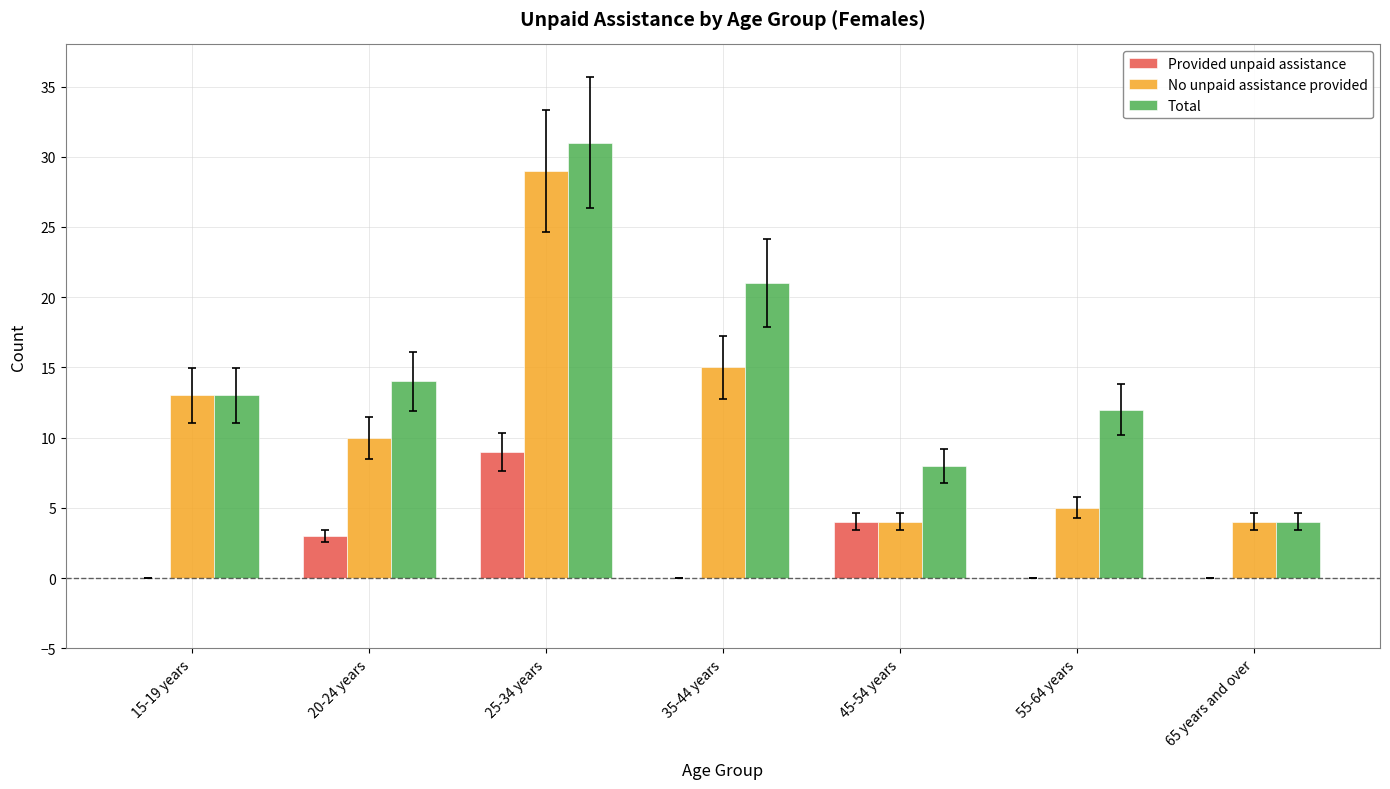

Reading left to right, extract all data points from this chart.

Provided unpaid assistance: 0	3	9	0	4	0	0
No unpaid assistance provided: 13	10	29	15	4	5	4
Total: 13	14	31	21	8	12	4